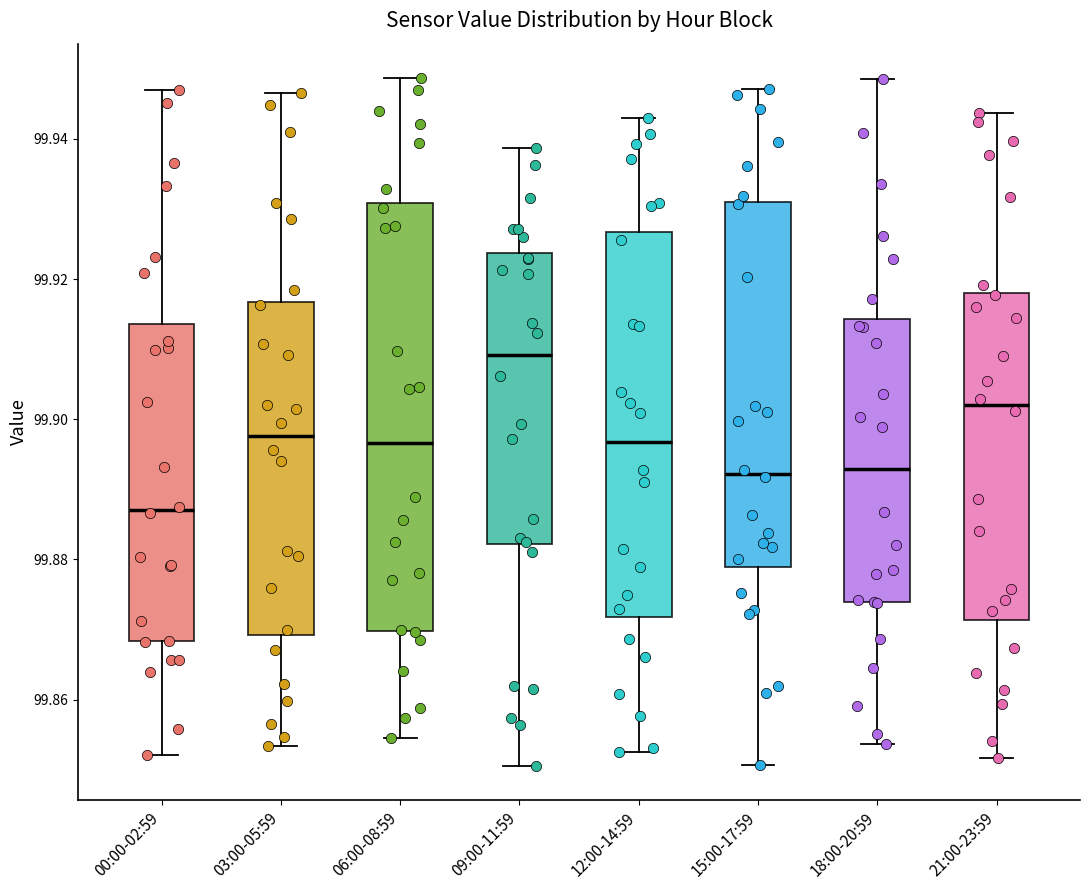

Comparing the boxes themselves (not the whiskers), which one is the tallest?

06:00-08:59